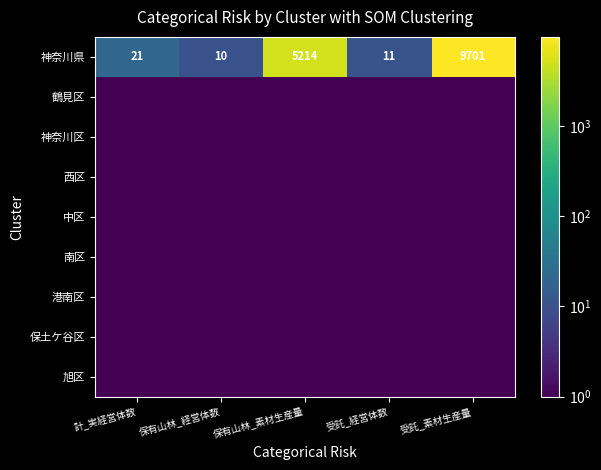

What is the spread (max minus min) of values at 保有山林_経営体数?

9.5